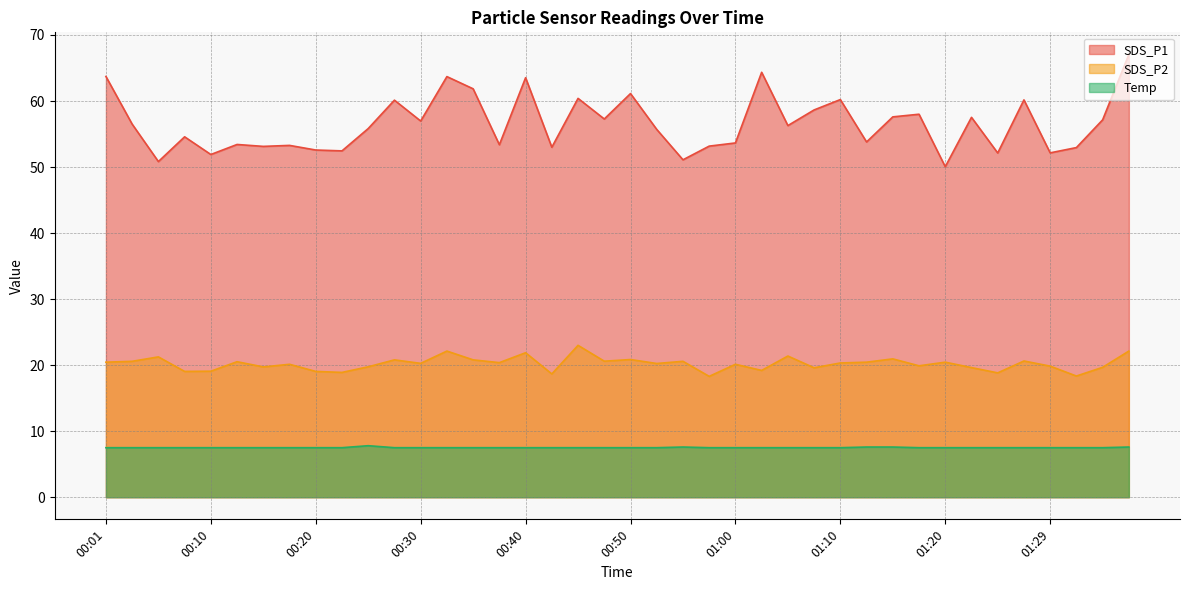

Reading left to right, what are all the values shown in this chart?

SDS_P1: 63.7	56.5	50.8	54.6	51.9	53.4	53.1	53.3	52.6	52.5	55.8	60.1	57.0	63.7	61.9	53.4	63.5	53.0	60.4	57.3	61.1	55.7	51.1	53.2	53.6	64.3	56.3	58.6	60.2	53.8	57.6	58.0	50.0	57.5	52.1	60.2	52.1	53.0	57.1	67.0
SDS_P2: 20.4	20.6	21.2	19.1	19.1	20.5	19.7	20.1	19.1	18.9	19.8	20.8	20.3	22.1	20.8	20.4	21.9	18.7	23.0	20.6	20.9	20.2	20.6	18.3	20.1	19.2	21.4	19.6	20.3	20.4	20.9	19.9	20.4	19.6	18.8	20.6	19.9	18.4	19.7	22.1
Temp: 7.5	7.5	7.5	7.5	7.5	7.5	7.5	7.5	7.5	7.5	7.8	7.5	7.5	7.5	7.5	7.5	7.5	7.5	7.5	7.5	7.5	7.5	7.6	7.5	7.5	7.5	7.5	7.5	7.5	7.6	7.6	7.5	7.5	7.5	7.5	7.5	7.5	7.5	7.5	7.6